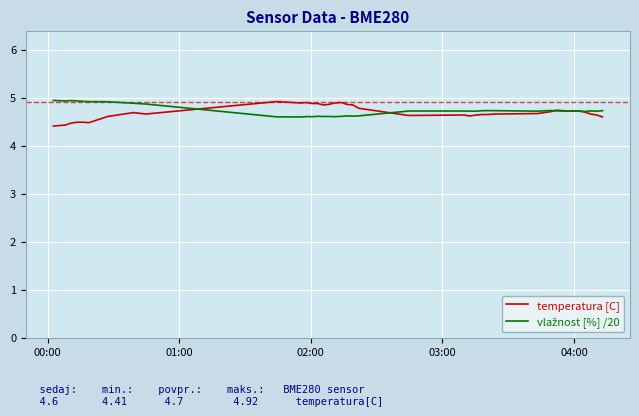

What is the lowest value of the temperatura [C] series?

4.4